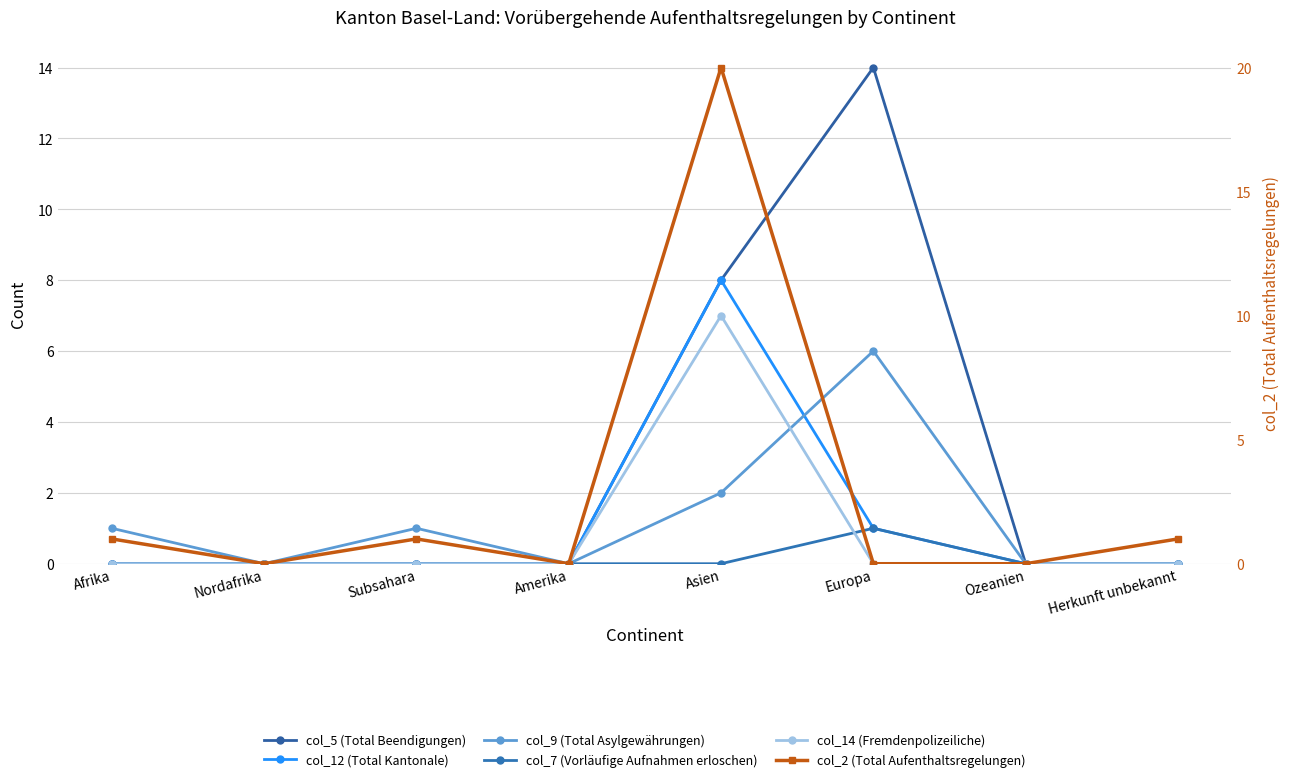

Between which two adjacent categories do col_7 (Vorläufige Aufnahmen erloschen) and col_14 (Fremdenpolizeiliche) first intersect?

Asien and Europa